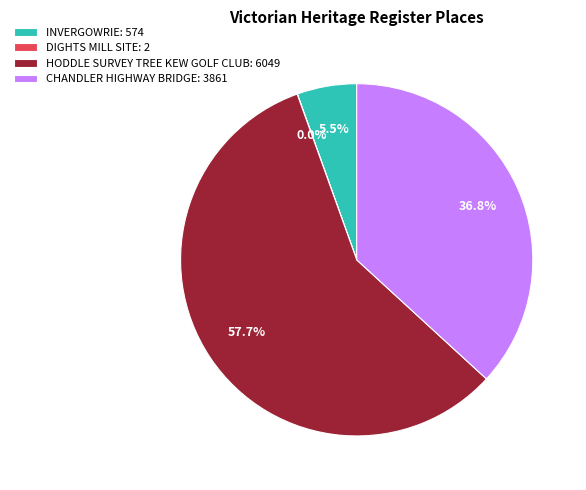

To the nearest percent, what percentage of the pie is CHANDLER HIGHWAY BRIDGE?

37%